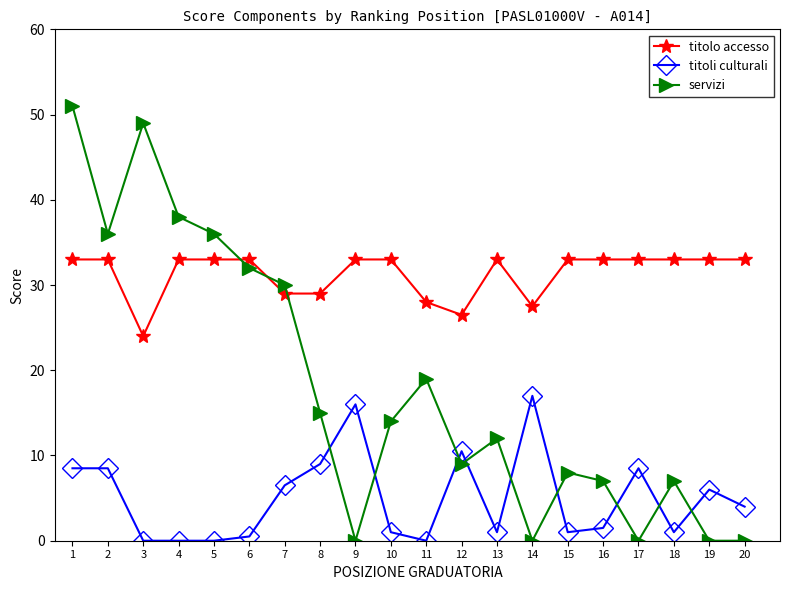

Which series has the widest spread of values?

servizi